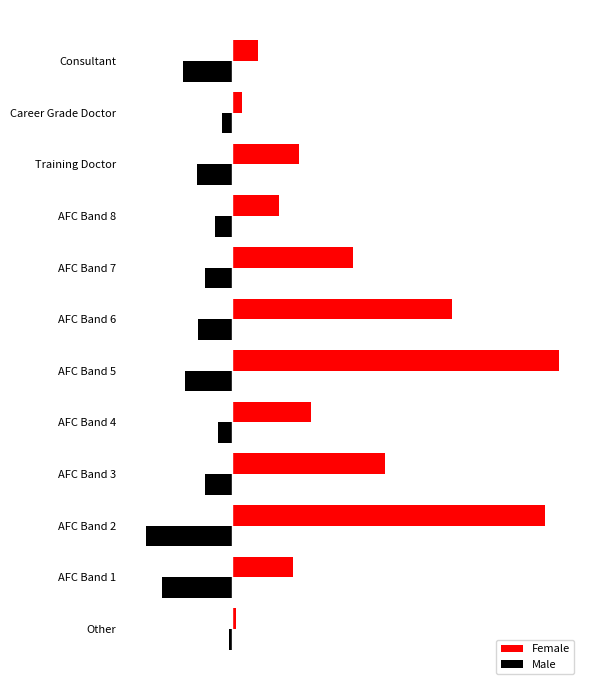

What is the average value of the Male series?

-104